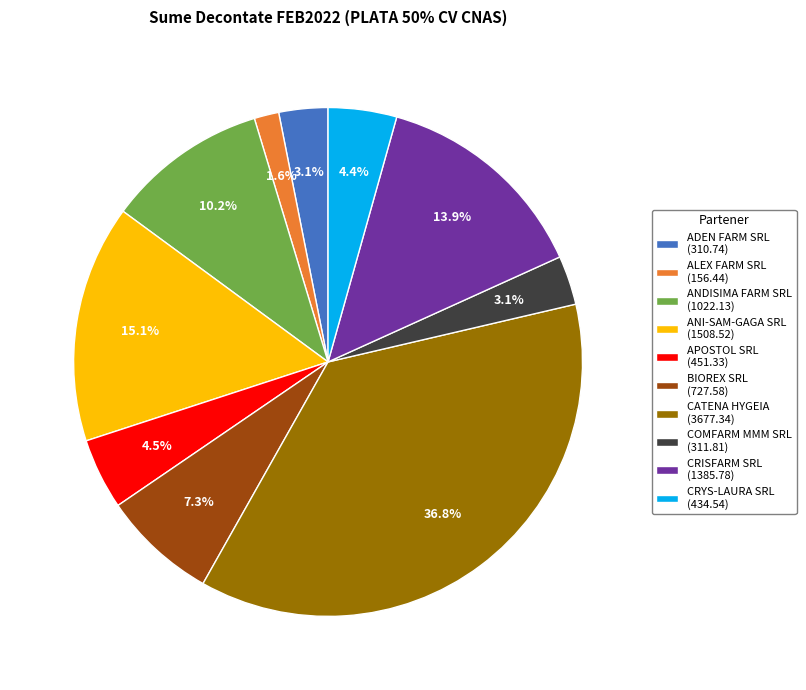

To the nearest percent, what portion does ANDISIMA FARM SRL represent?

10%